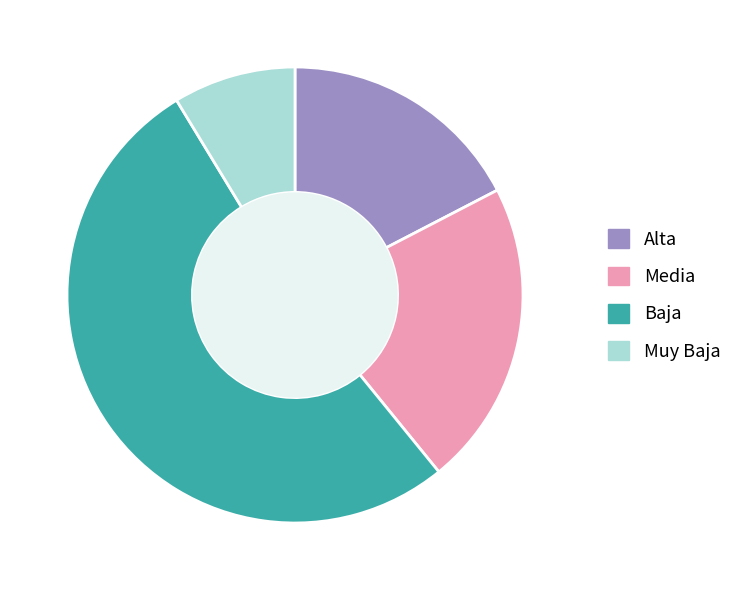

Rank the categories by value from highest to lowest.

Baja, Media, Alta, Muy Baja